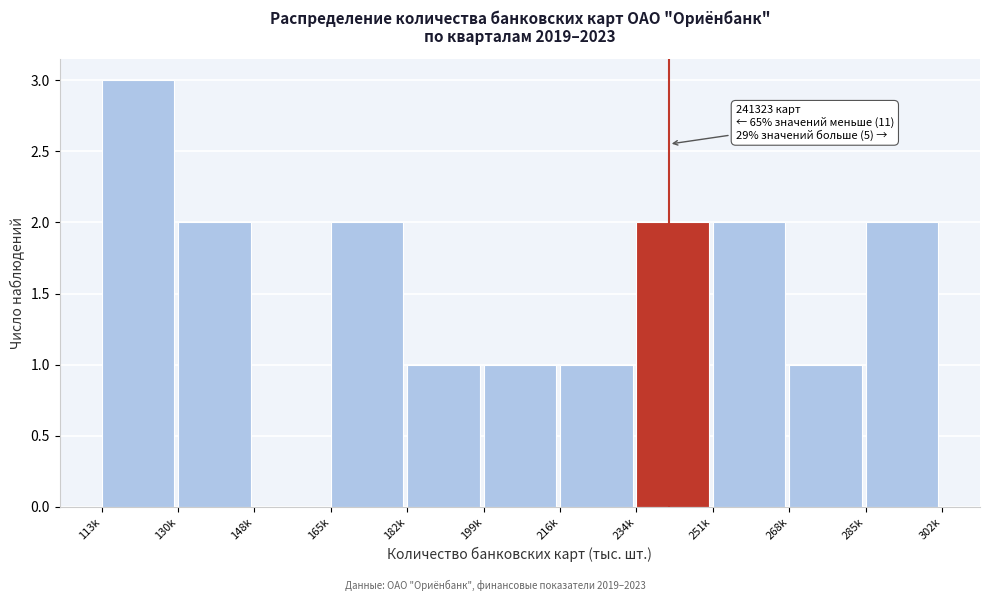

Reading left to right, transcribe all the data shown in this chart.

113k=3	130k=2	148k=0	165k=2	182k=1	199k=1	216k=1	234k=2	251k=2	268k=1	285k=2